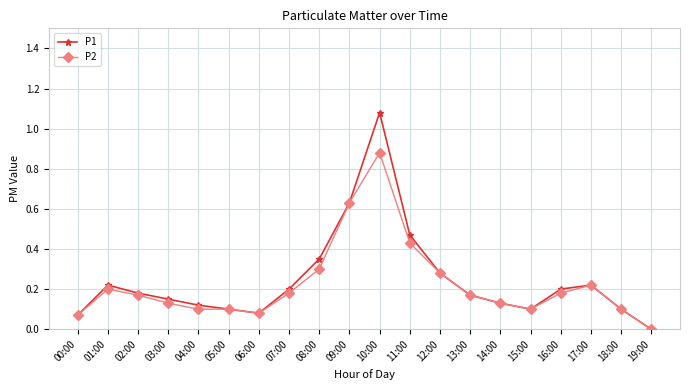

Which category has the highest value in the P1 series?

10:00